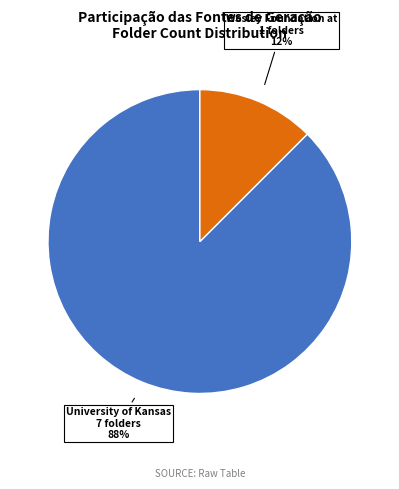

Is there any slice that represents more than half of the pie?

Yes